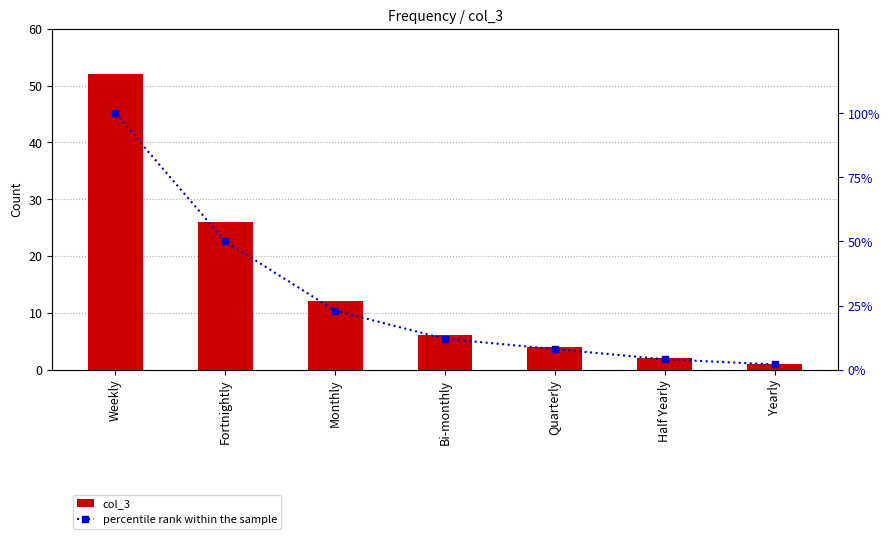

At Fortnightly, list the series in order from largest to smallest.

percentile rank within the sample, col_3